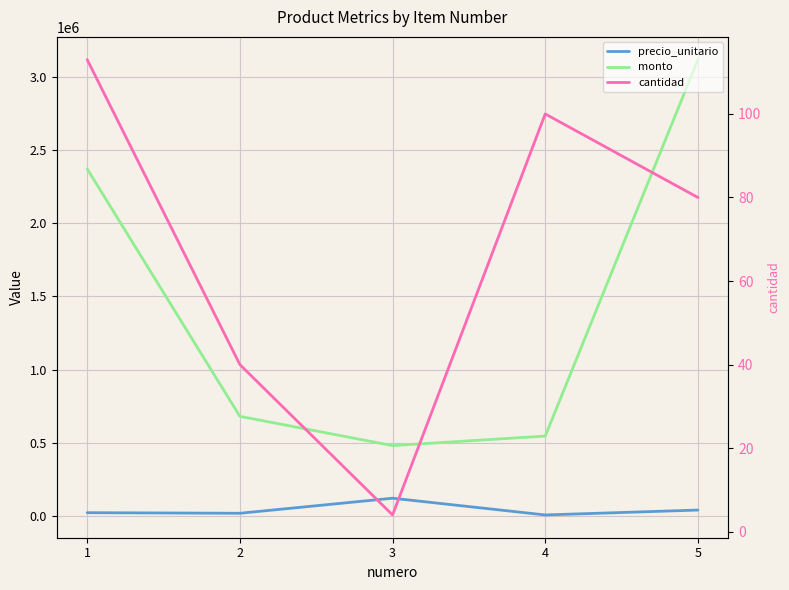

What are all the series names shown in the legend?

precio_unitario, monto, cantidad